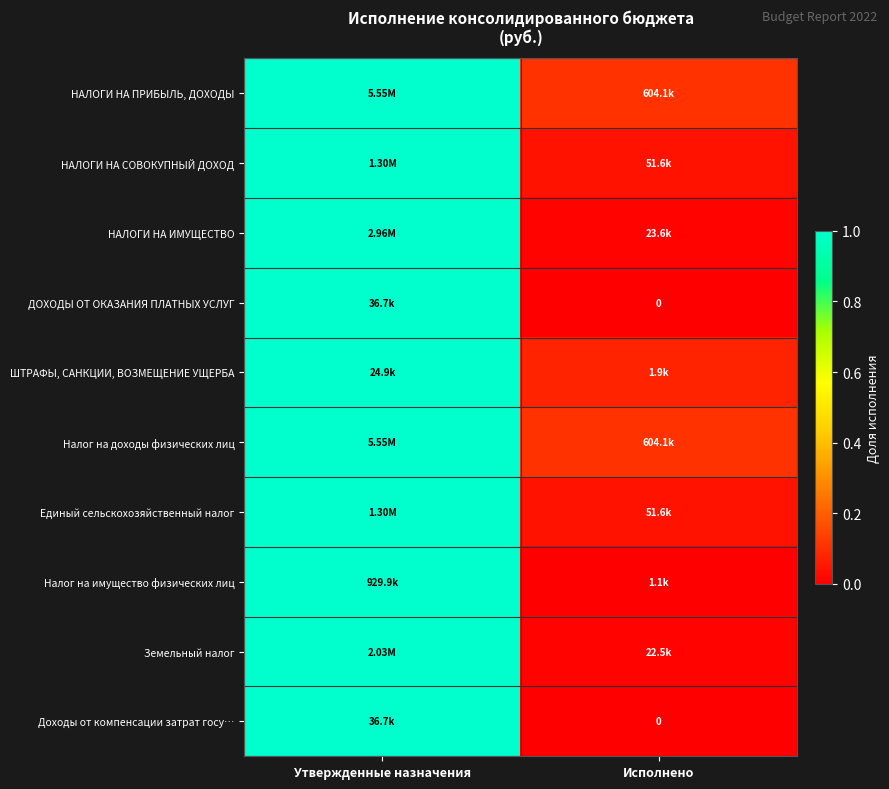

Is it true that Земельный налог equals 0.0 at Исполнено?

False